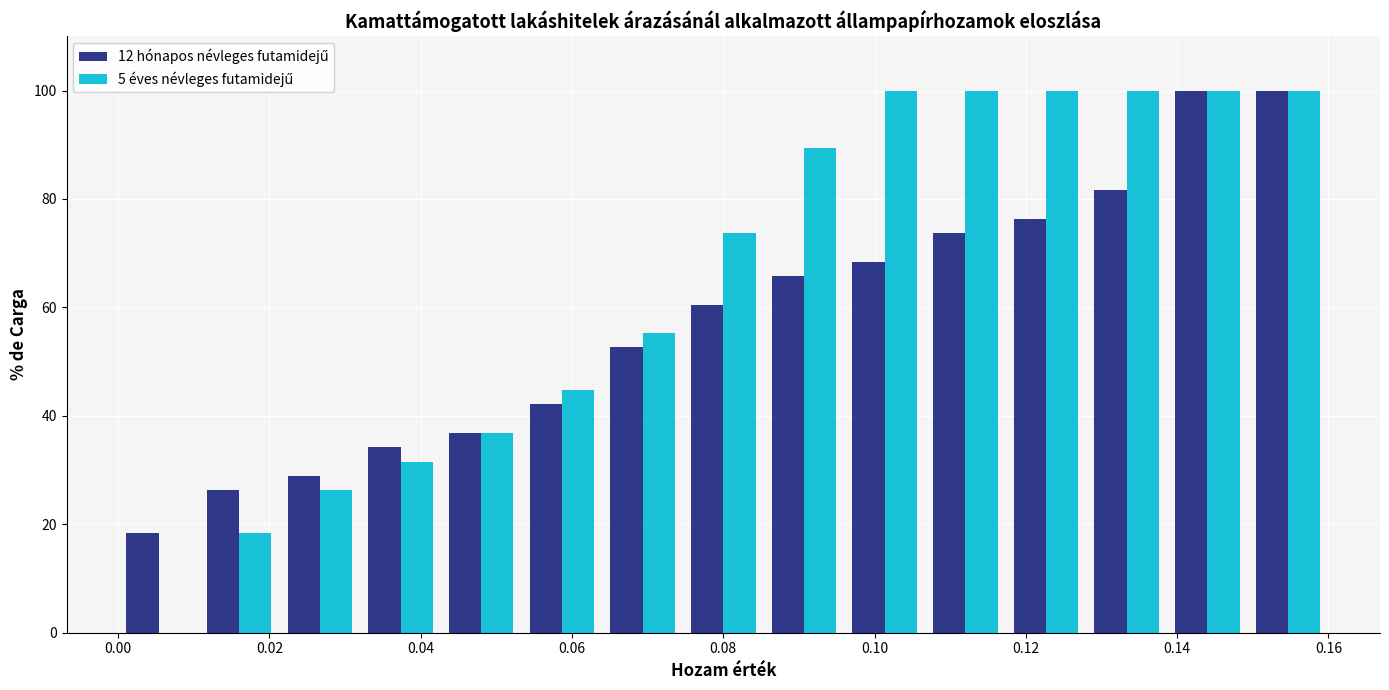

What is the height of the 5 éves névleges futamidejű bar covering 0.150 to 0.160 on the x-axis? Neither the bar edges nor the heights are printed on the chart, so give them approximately, as read against the axes.

100